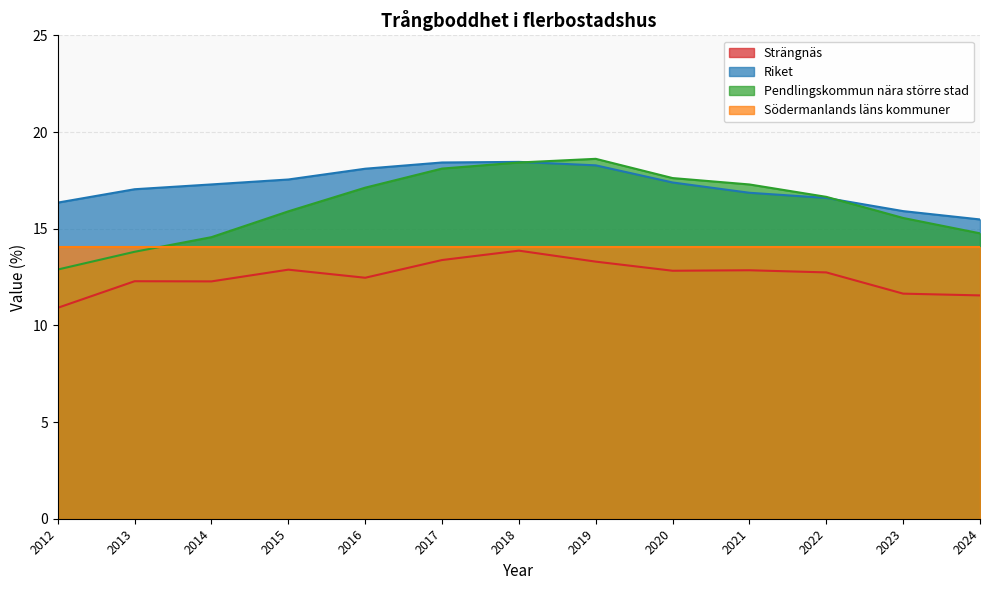

What is the value of the Riket point at the 13th from the left?

15.5